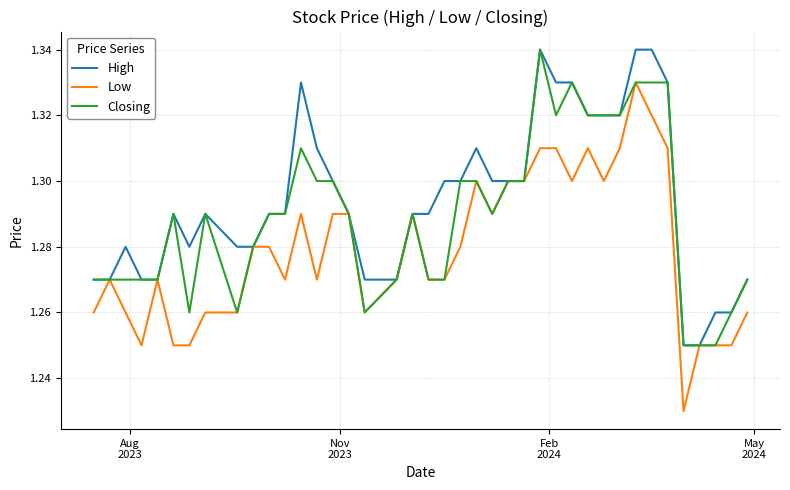

Is this an area chart (filled region under the line)?

No